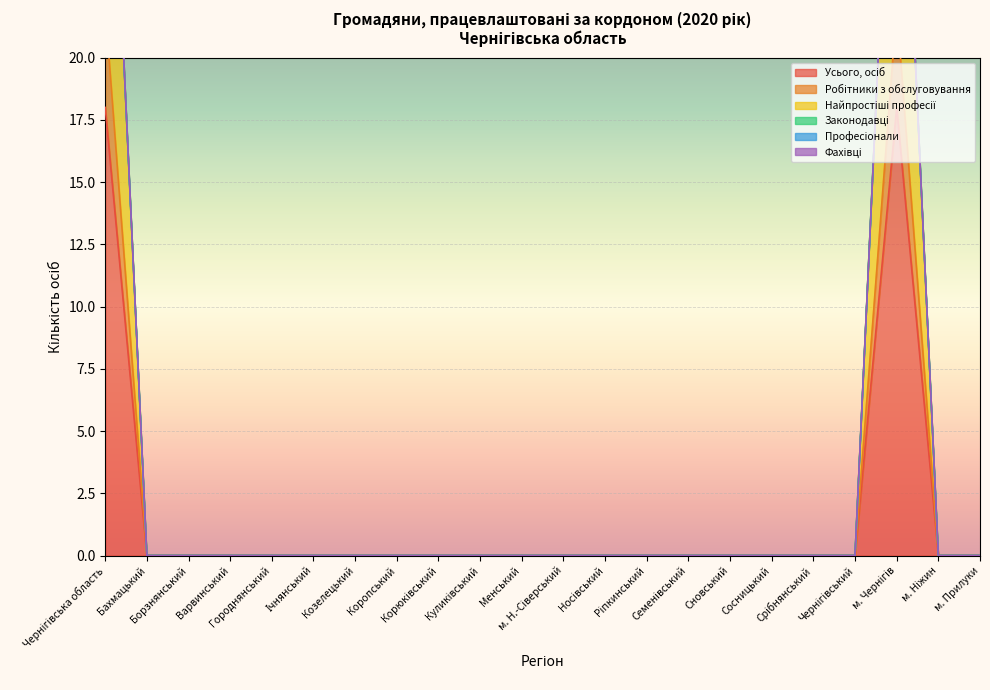

What is the sum of the Найпростіші професії values at Чернігівська область and Варвинський?

22